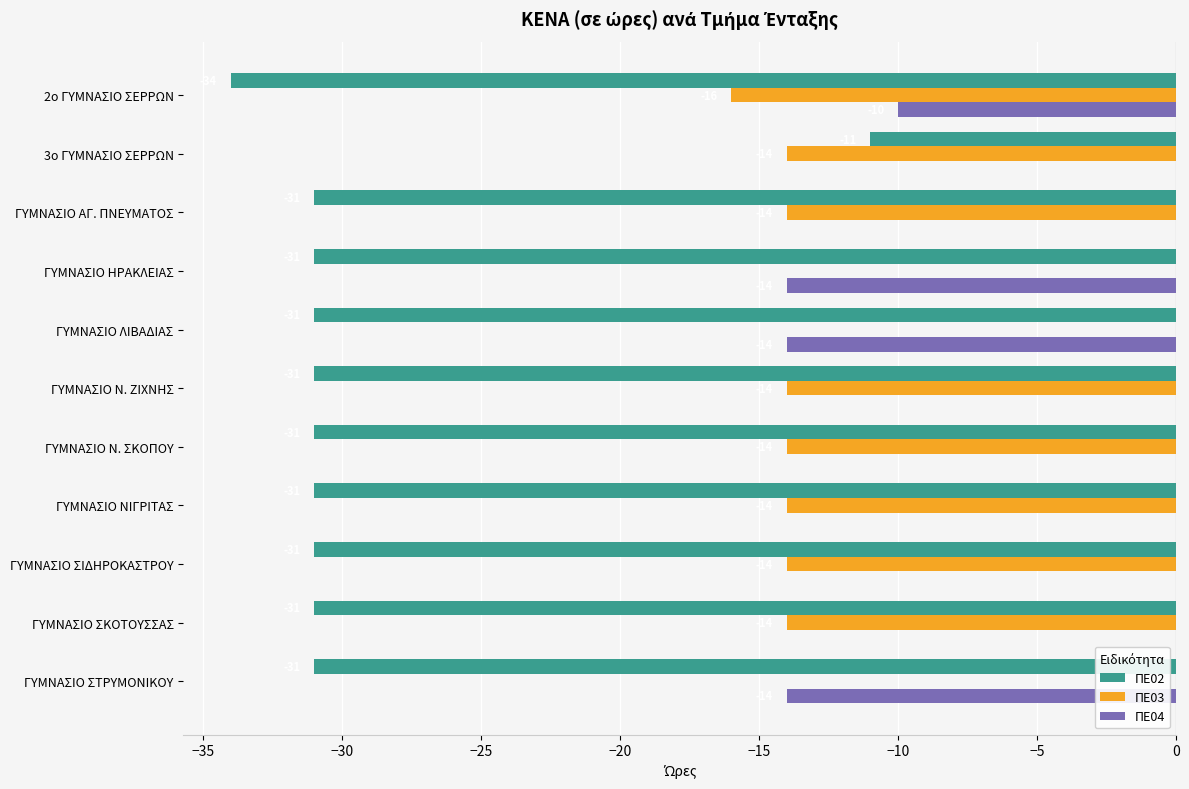

Is it true that ΠΕ03 equals -14 at ΓΥΜΝΑΣΙΟ ΑΓ. ΠΝΕΥΜΑΤΟΣ?

True